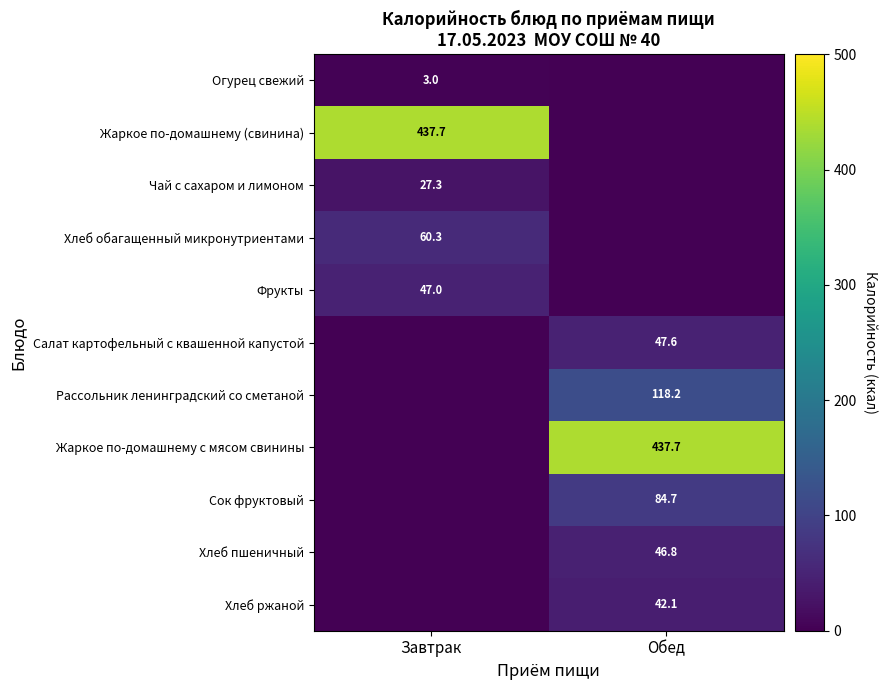

The Сок фруктовый series shows 24.3 at Обед. True or false?

False